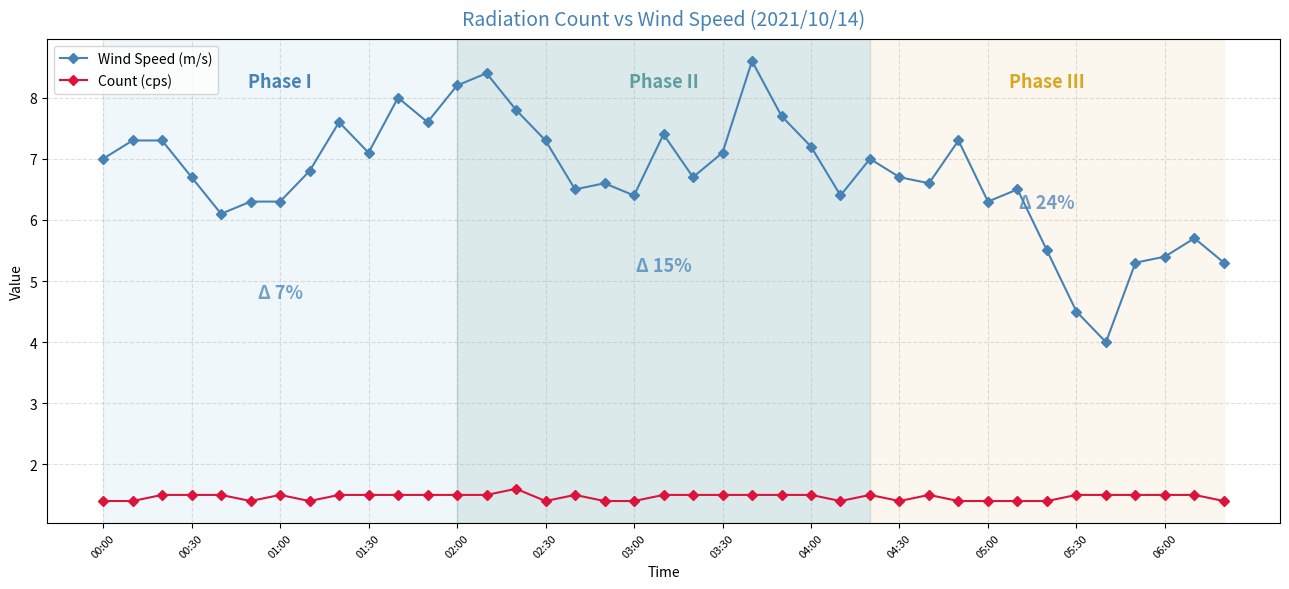

Which series has the largest total across all categories?

Wind Speed (m/s)